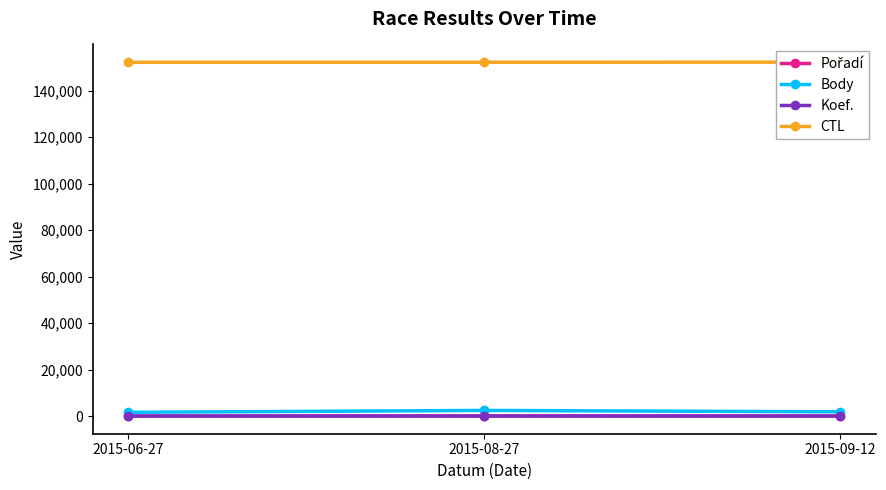

Reading left to right, what are all the values shown in this chart?

Pořadí: 2015-06-27=7	2015-08-27=27	2015-09-12=5
Body: 2015-06-27=1604	2015-08-27=2413	2015-09-12=1818
Koef.: 2015-06-27=3	2015-08-27=12	2015-09-12=3
CTL: 2015-06-27=152146	2015-08-27=152164	2015-09-12=152207